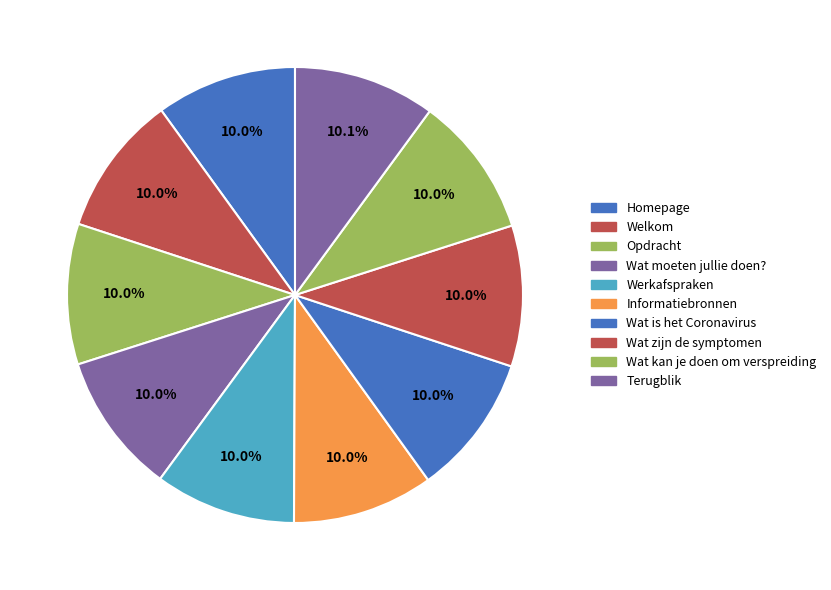

The Wat kan je doen om verspreiding slice represents 10% of the pie. True or false?

True